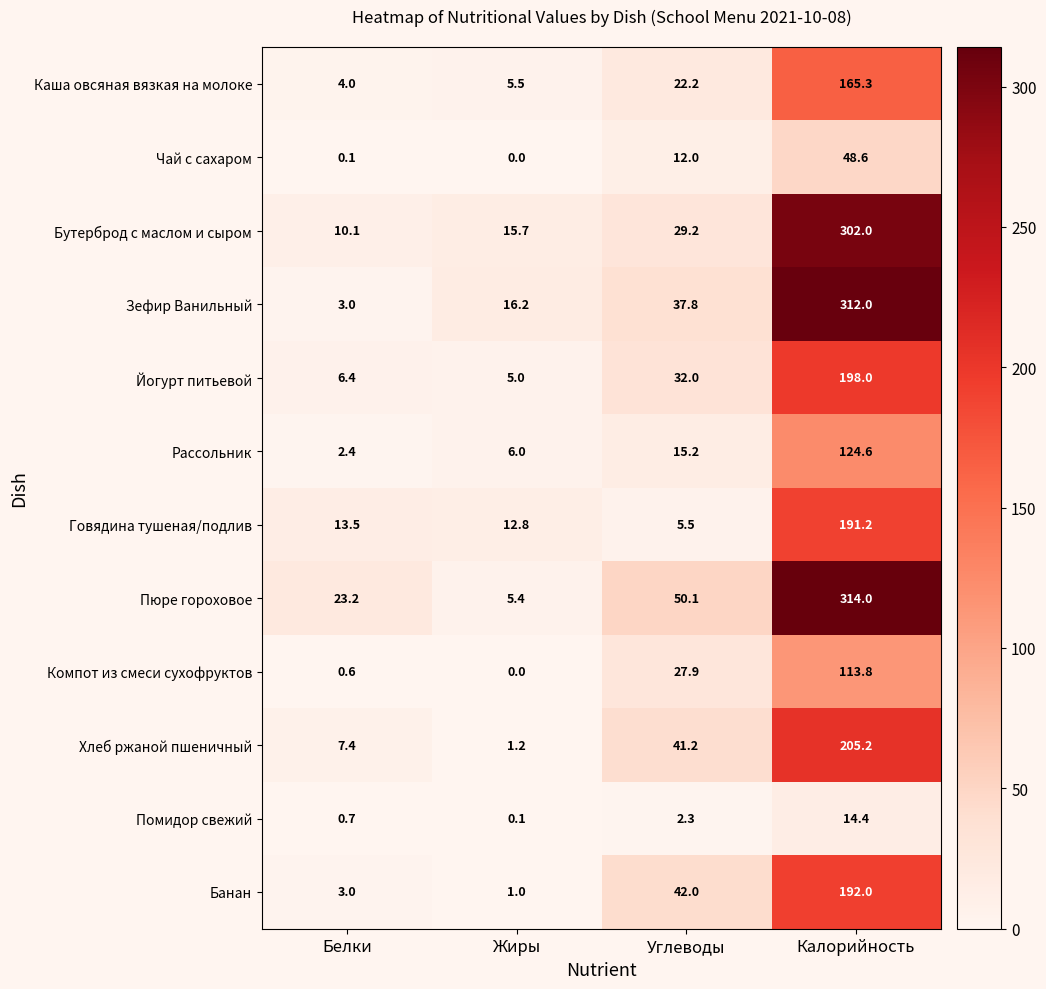

True or false: Банан has a value of 288.3 at Калорийность.

False